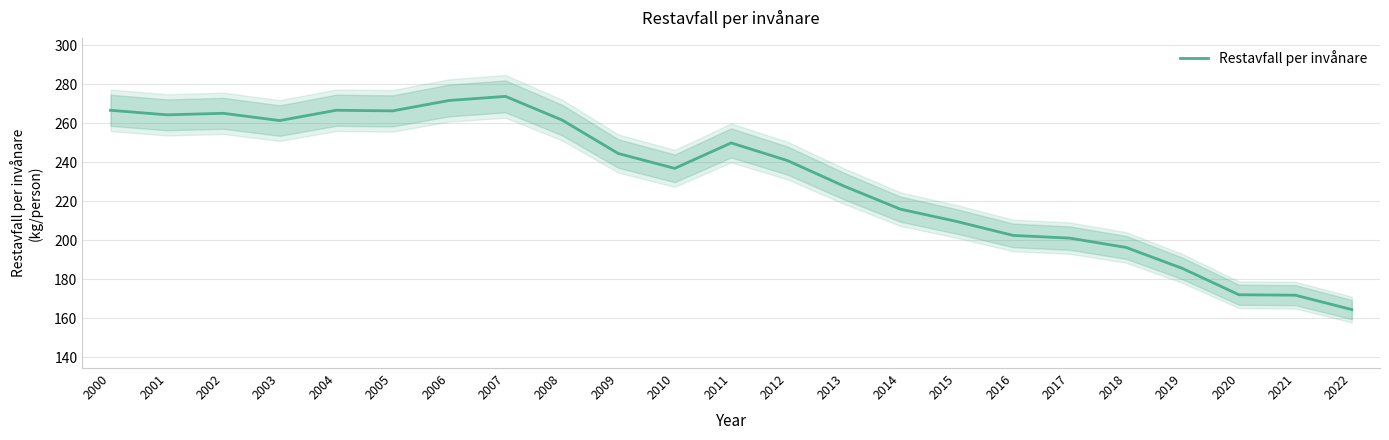

Which has a higher value, 2014 or 2005?

2005